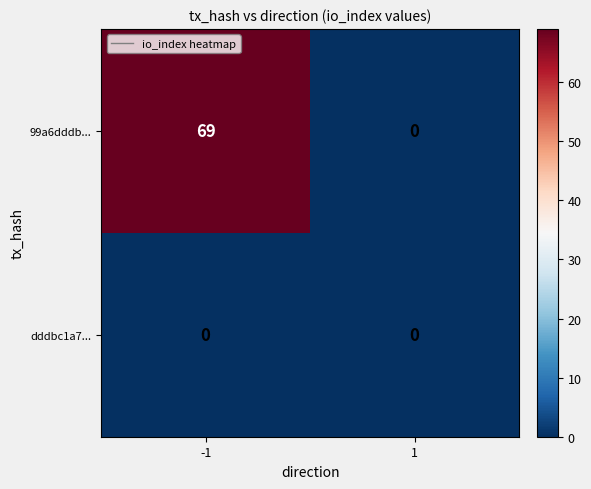

List the series in order of their peak value, highest first.

99a6dddb..., dddbc1a7...